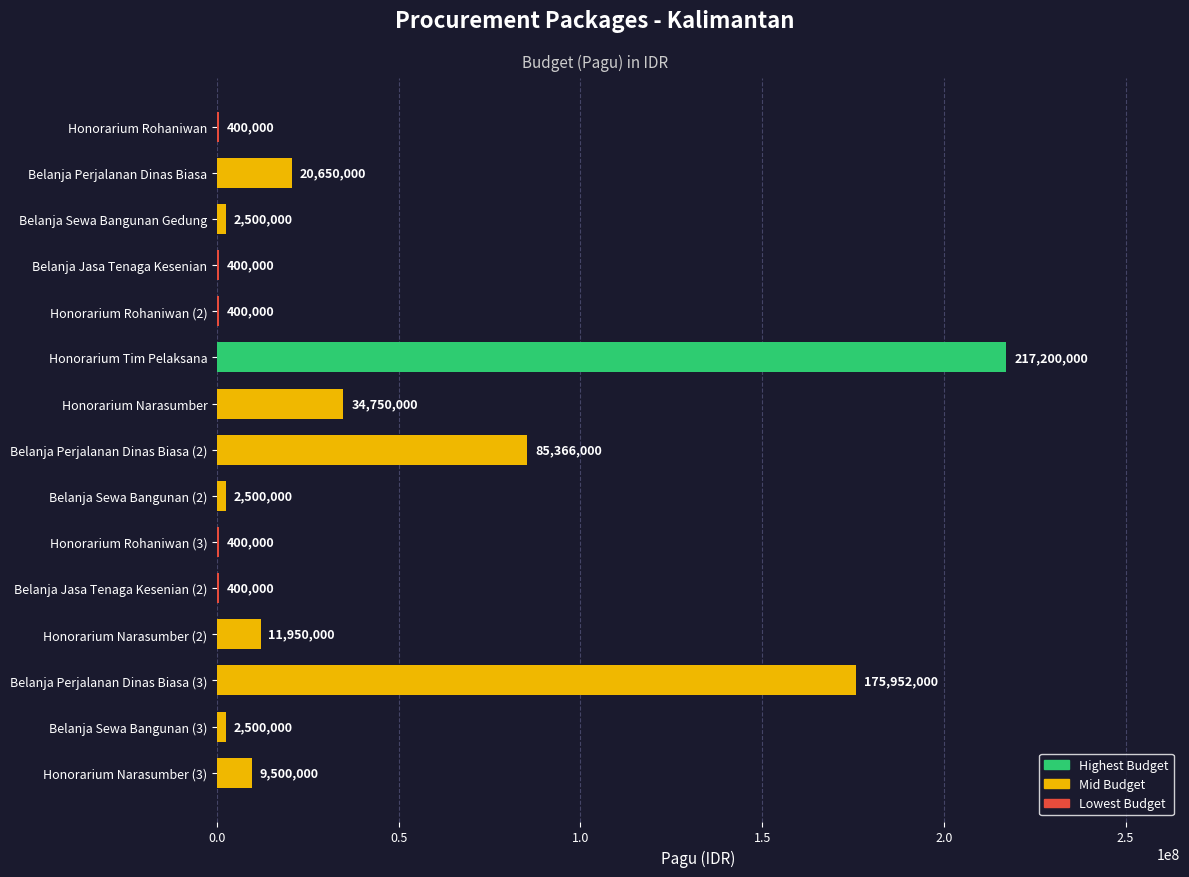

True or false: the data shows 2500000 at Belanja Sewa Bangunan (2).

True